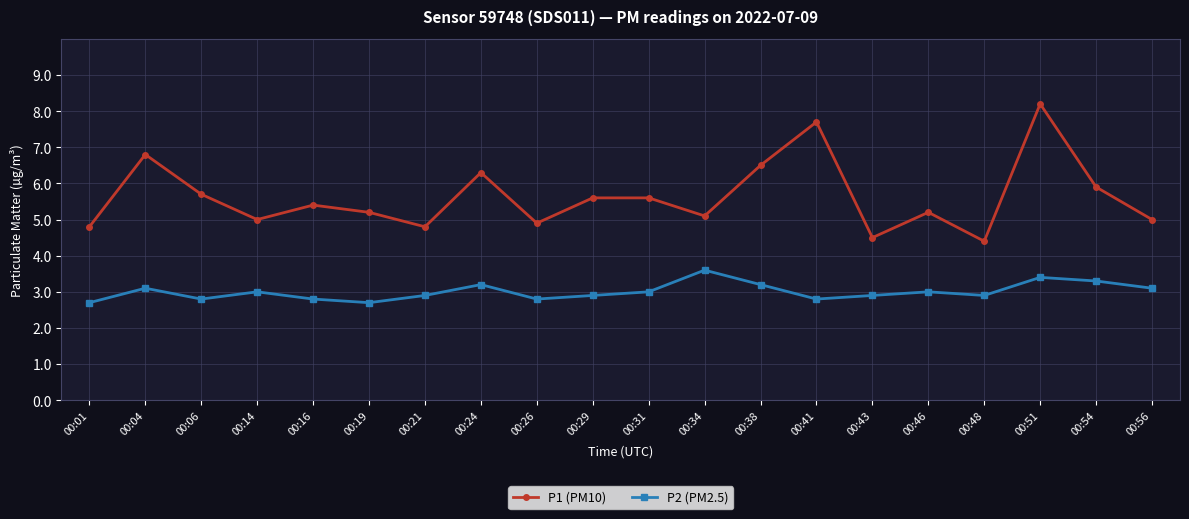

Between 00:04 and 00:19, which series saw the biggest shift?

P1 (PM10)